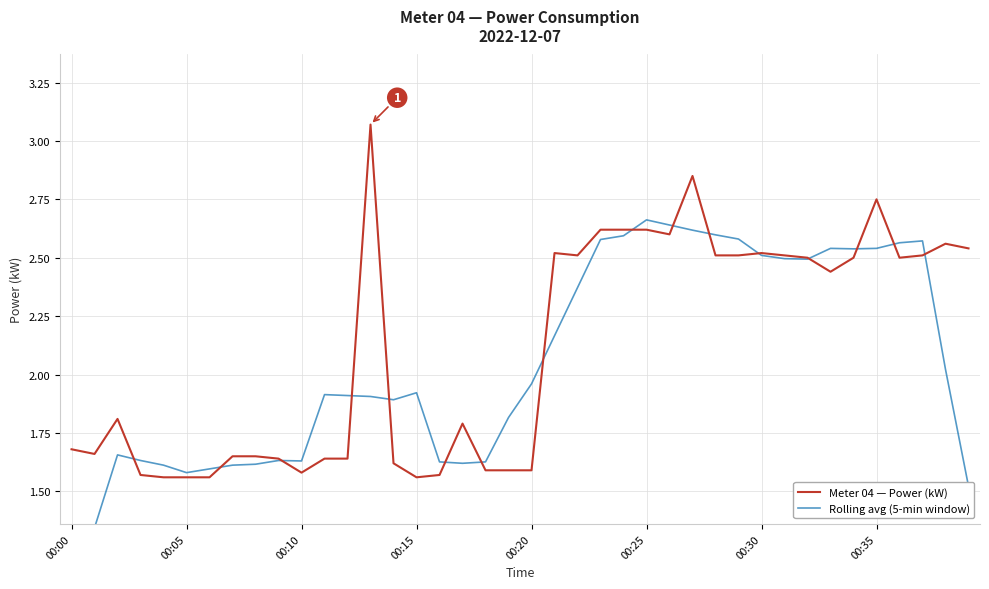

True or false: Meter 04 — Power (kW) has a value of 1.6 at 00:20.

True